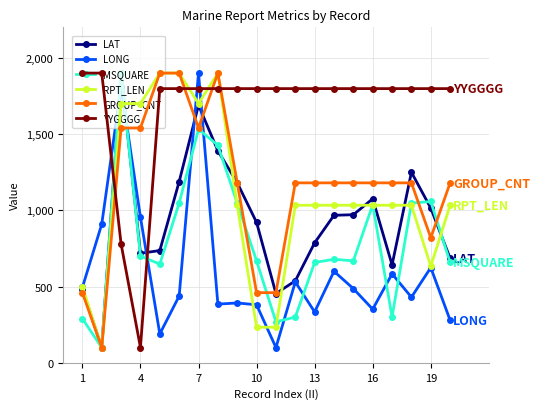

What is the value of the LONG point at the 14th from the left?

600.0